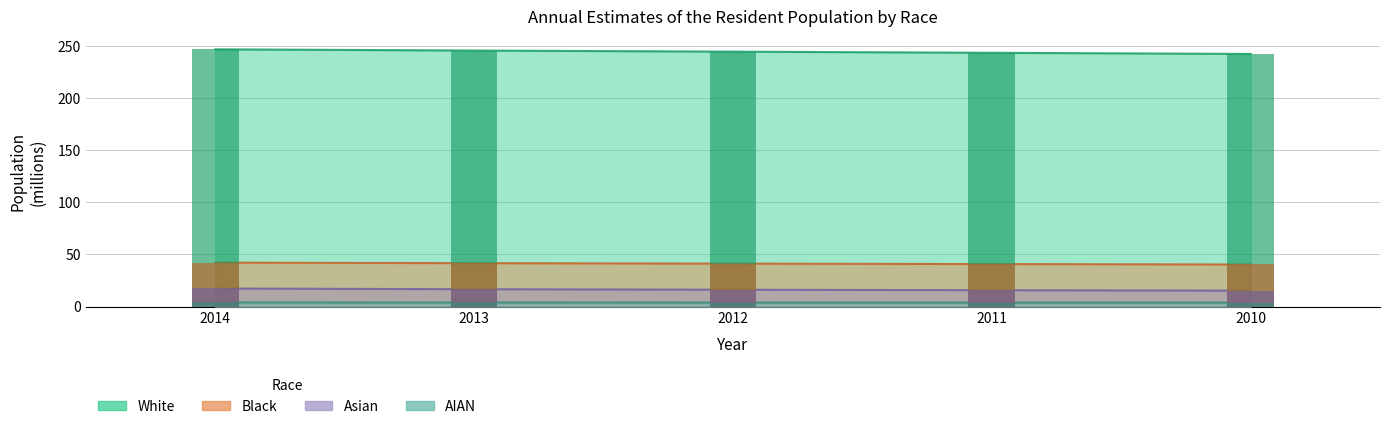

Which category has the lowest value across all series?

2010